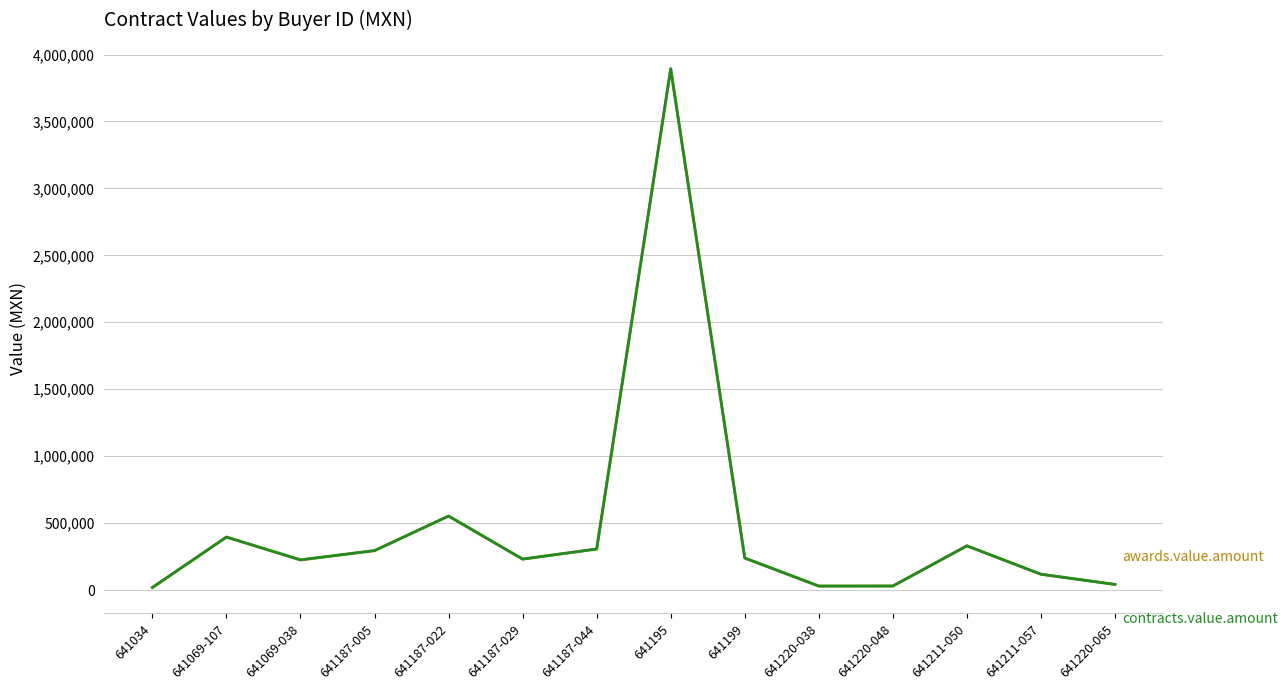

Does the chart display data point markers on the line(s)?

No